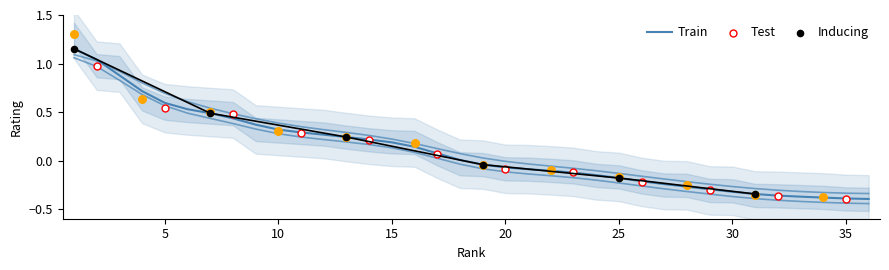

What is the change in value from 14 to 34?

-0.6